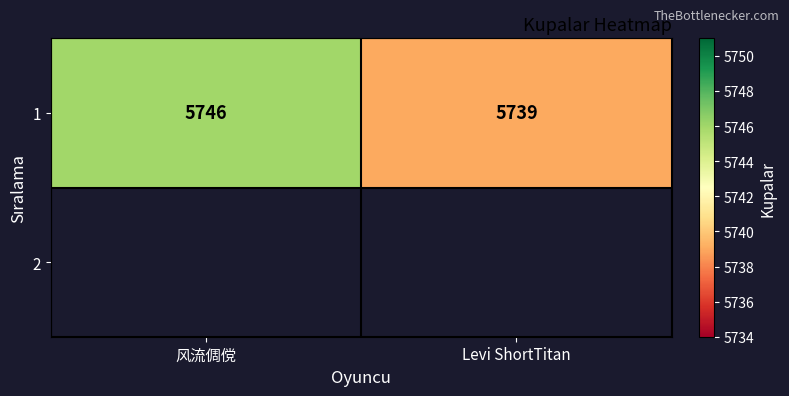

Approximately how many times larger is the value at Levi ShortTitan compared to 风流倜傥?

1.0